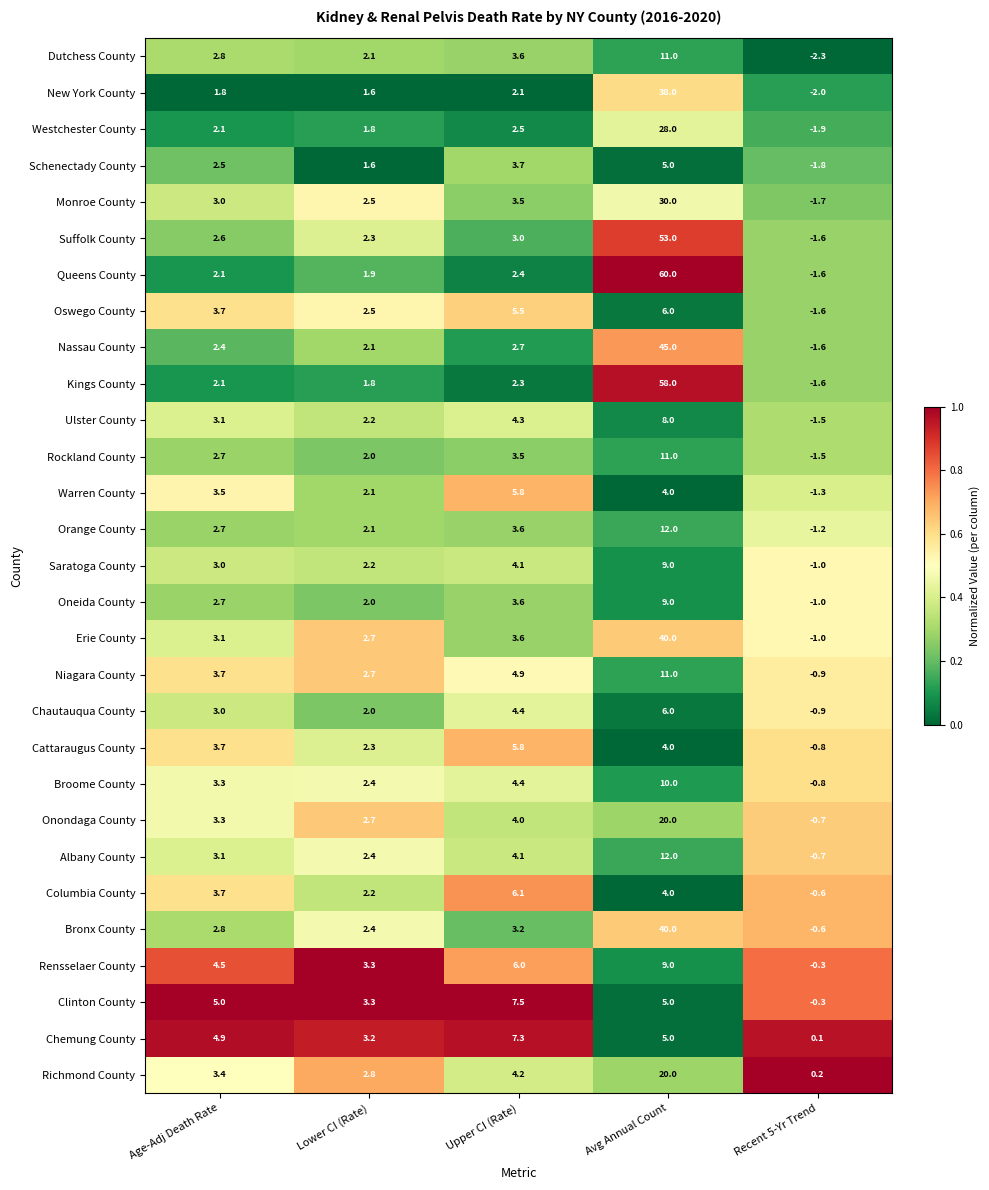

What is the minimum value shown in the chart?

-2.3